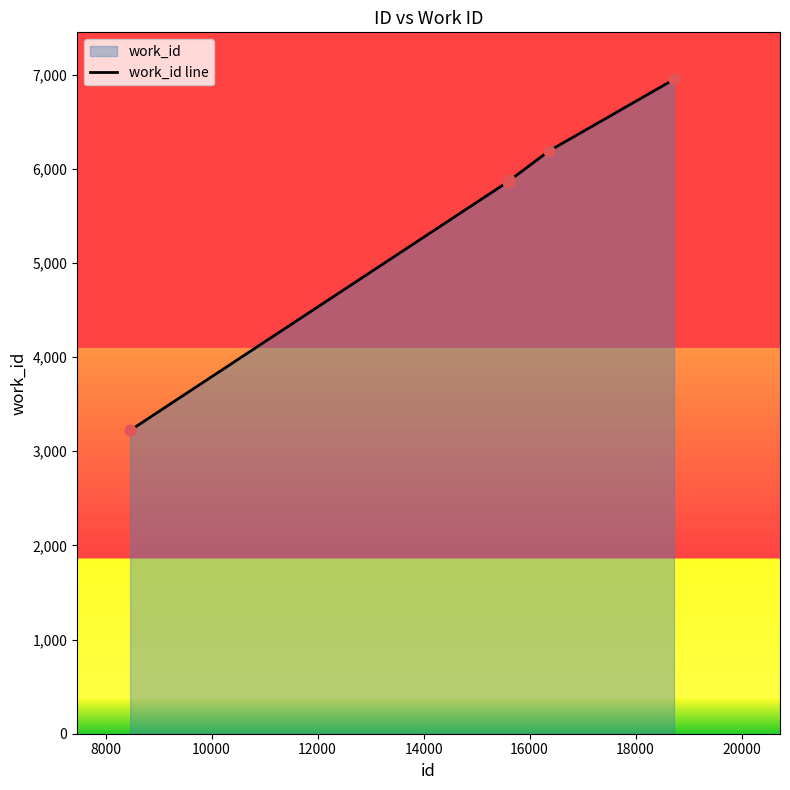

What is the maximum value shown in the chart?

6948